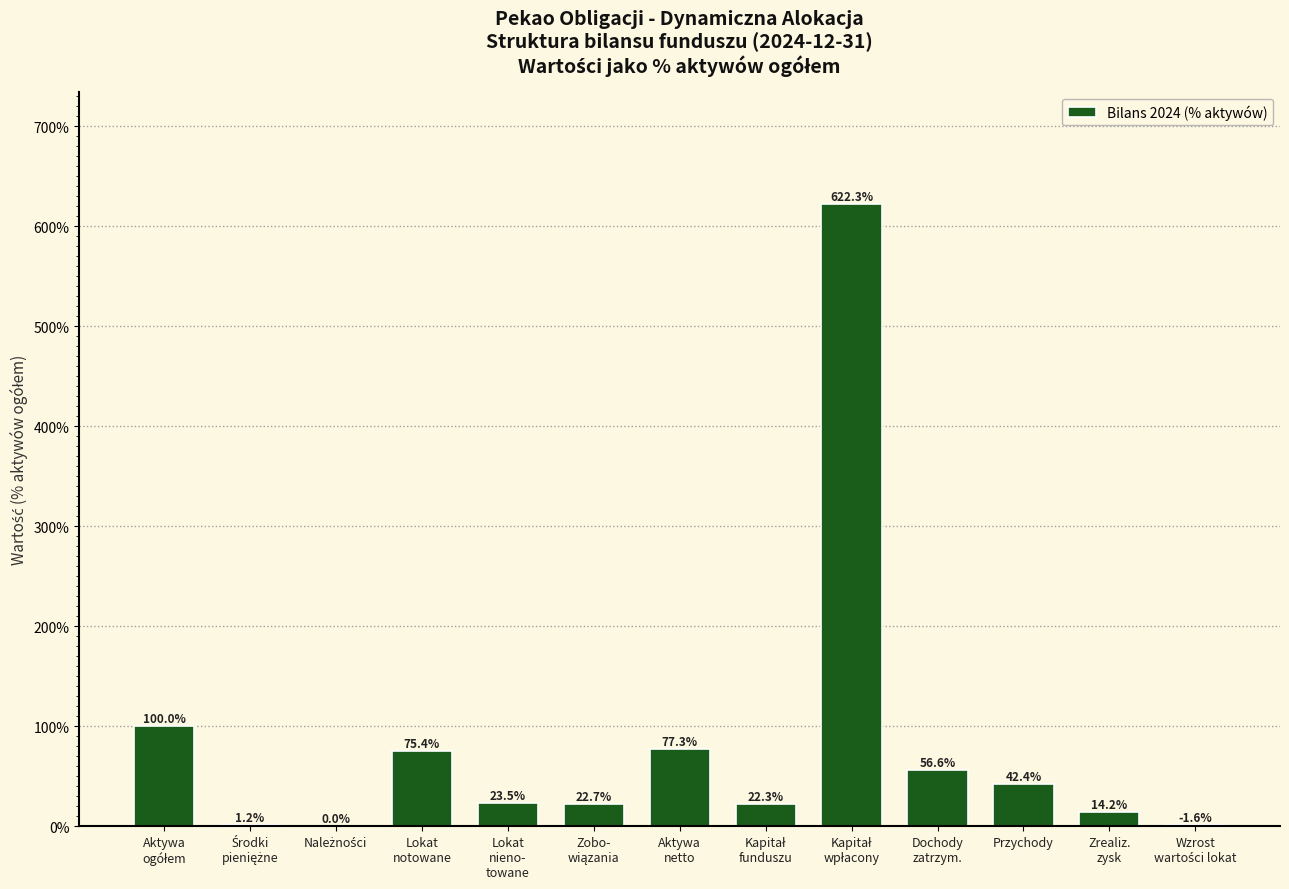

What is the maximum value shown in the chart?

622.3